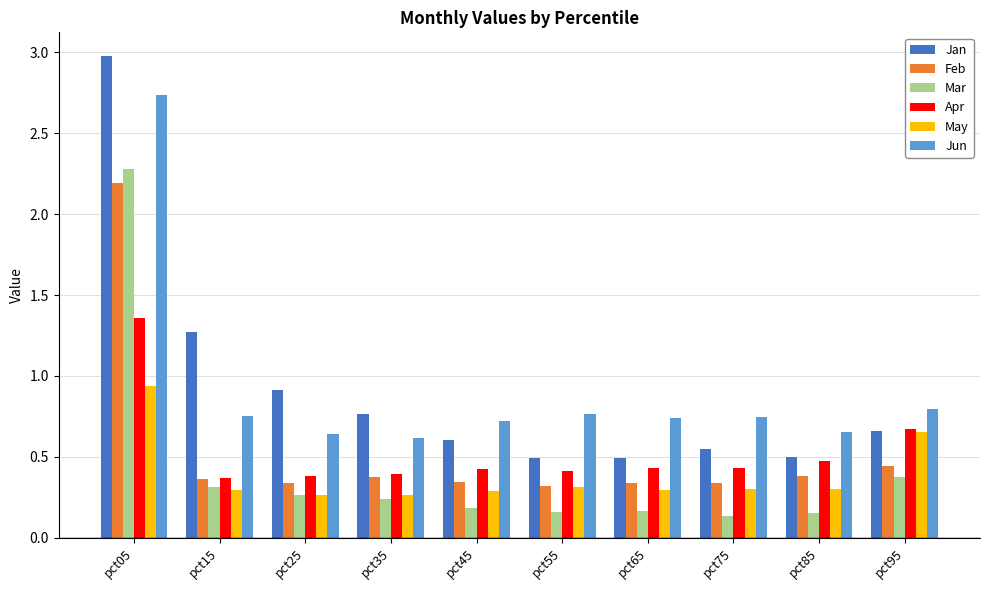

Which series has the widest spread of values?

Jan